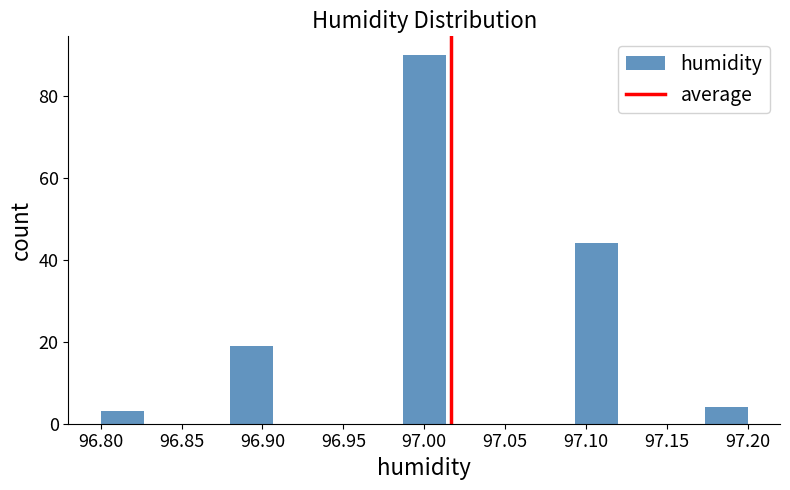

Which range on the x-axis has the tallest bar?

96.985 to 97.015